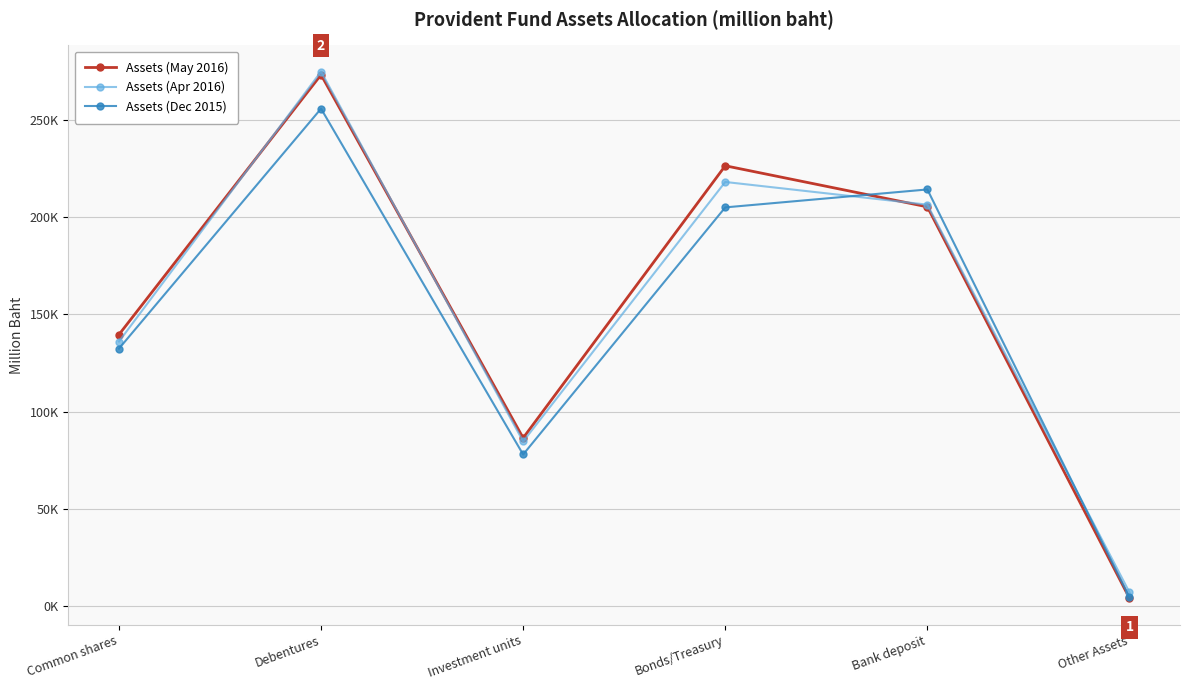

Which category has the highest value in the Assets (Dec 2015) series?

Debentures